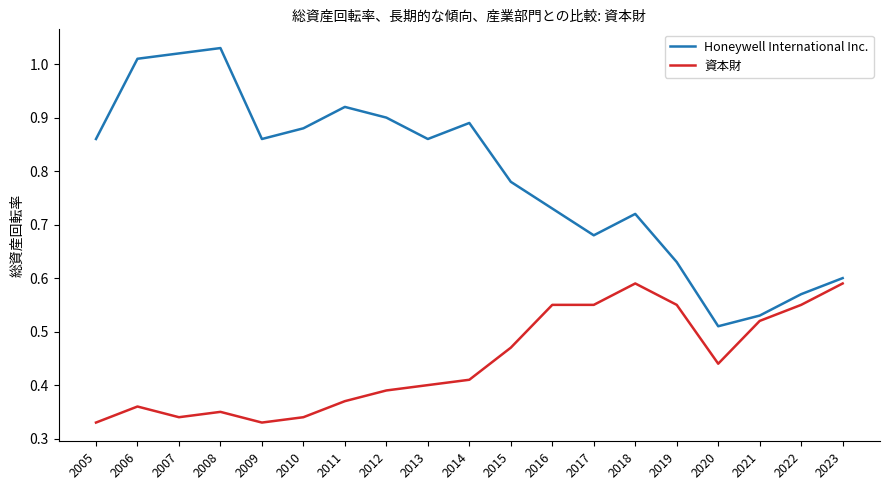

The value of Honeywell International Inc. at 2010 is 1.5. True or false?

False